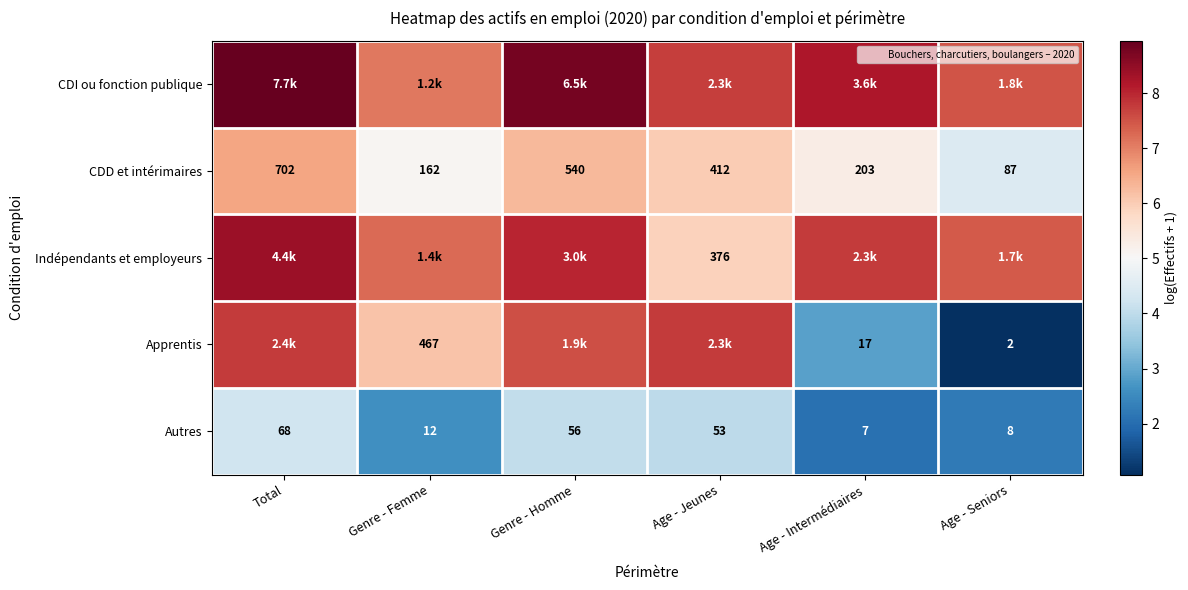

What is the difference between the second highest and minimum values in the Autres series?

2.0